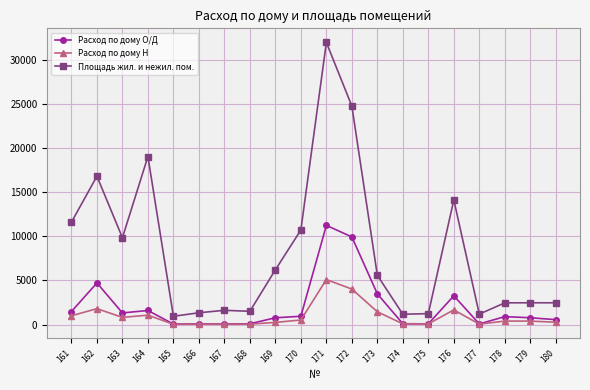

What is the value of the Расход по дому О/Д point at the 6th from the left?

69.0